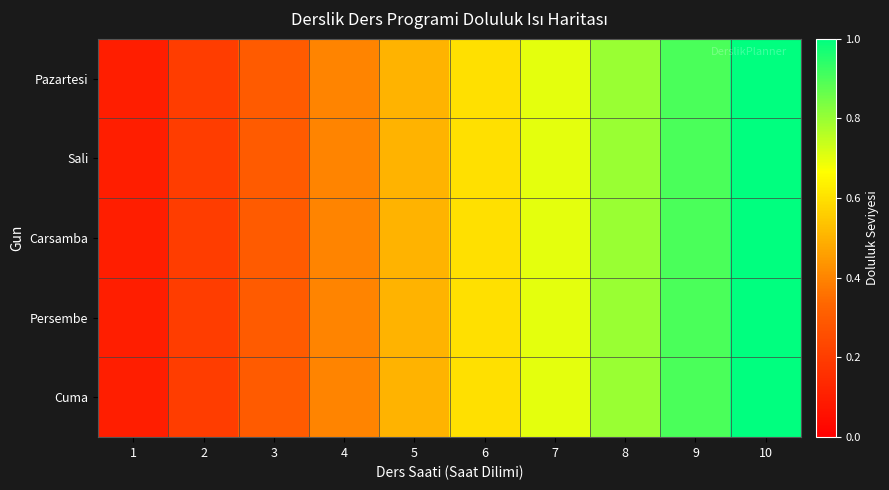

Count the number of data series in this chart.

5